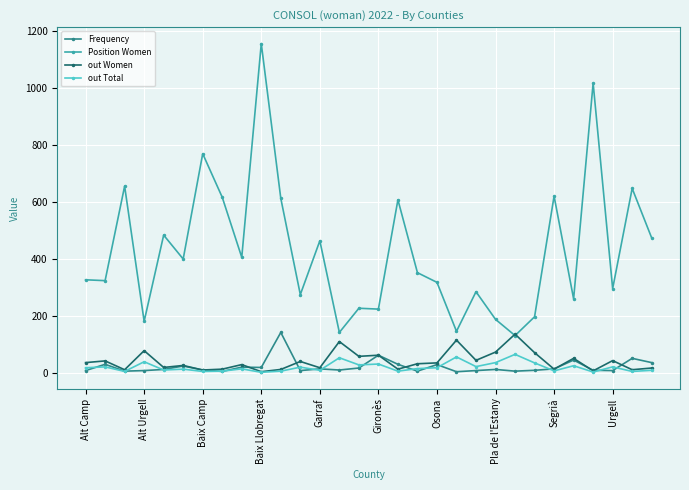

True or false: Position Women and out Total intersect in this chart.

False